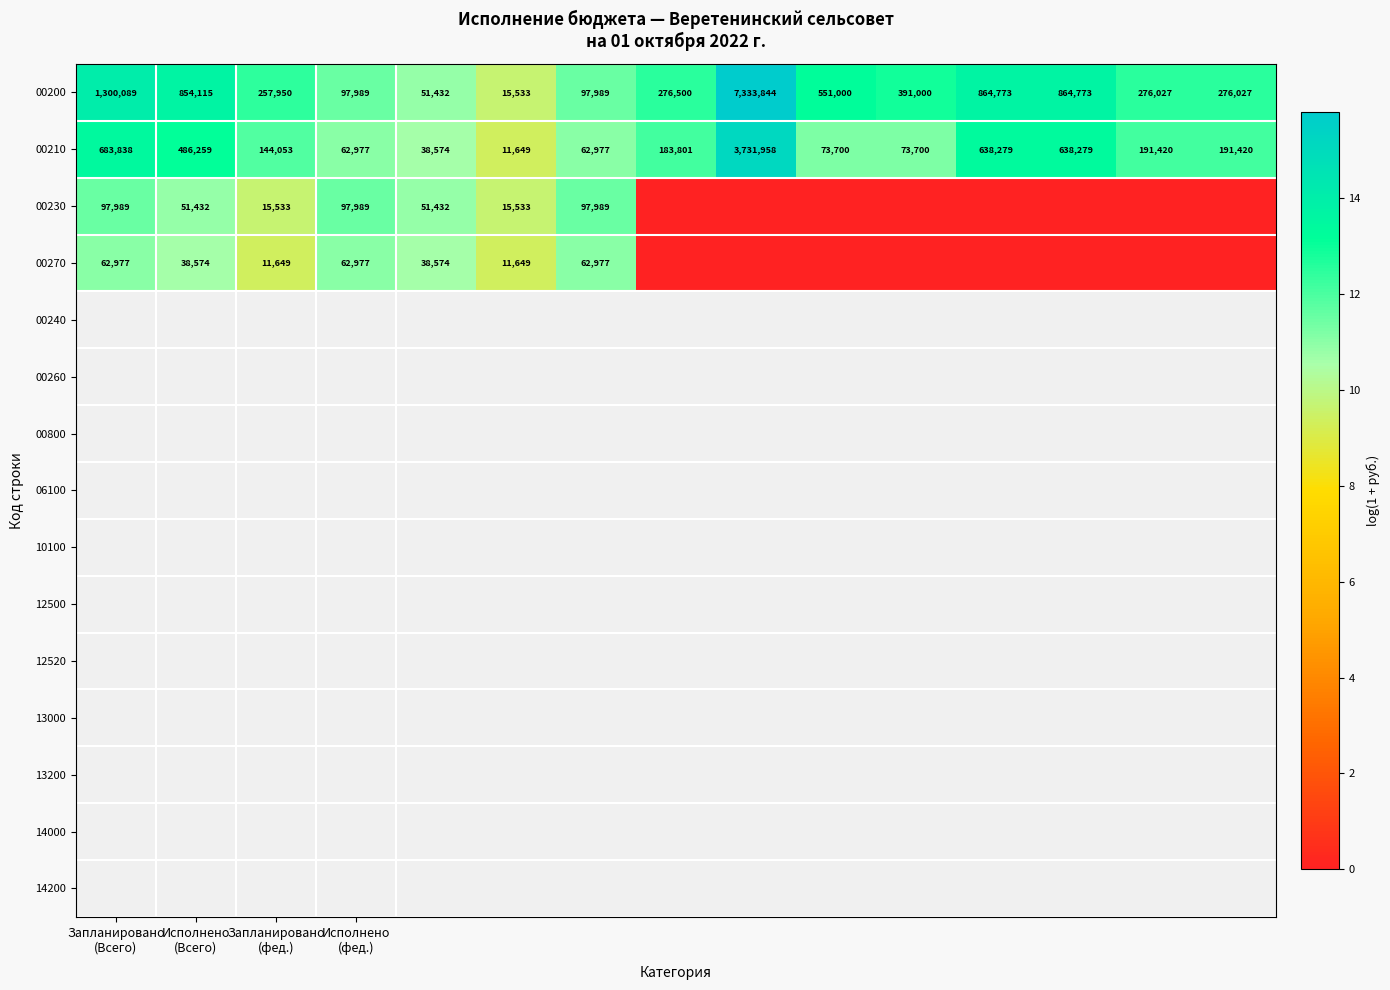

What is the highest value of the 00200 series?

7333844